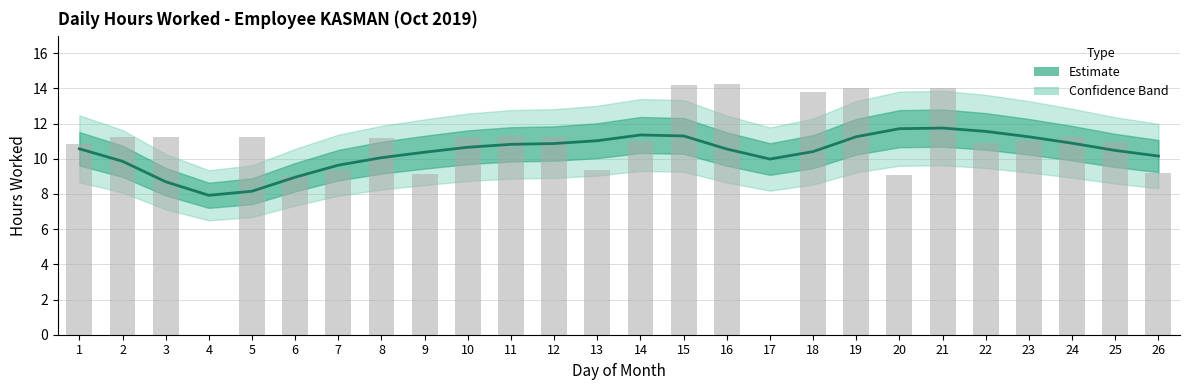

What is the ratio of the value at 21 to the value at 22?

1.0